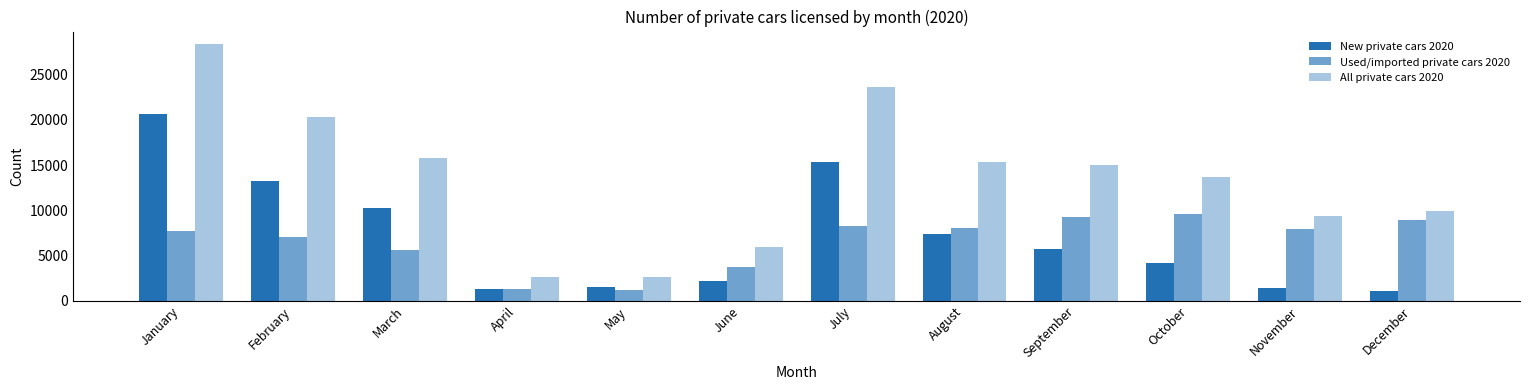

How many distinct data groups are displayed?

3